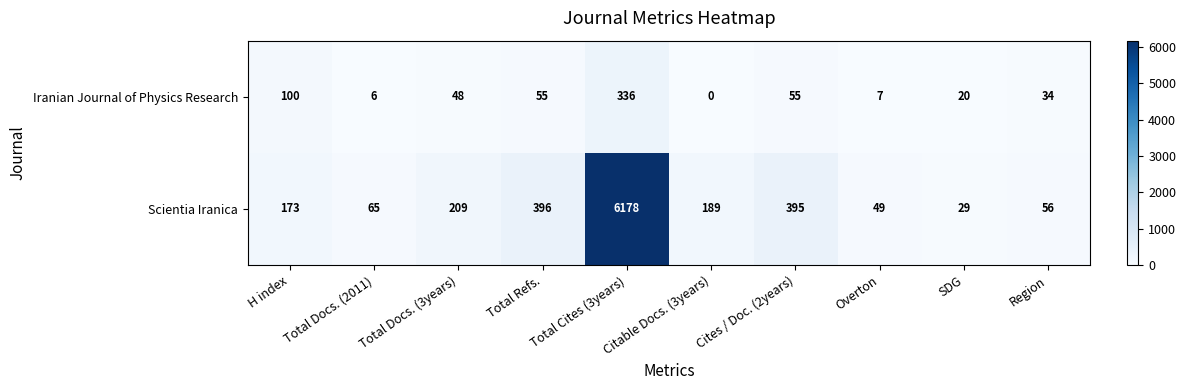

What is the average value of the Iranian Journal of Physics Research series?

66